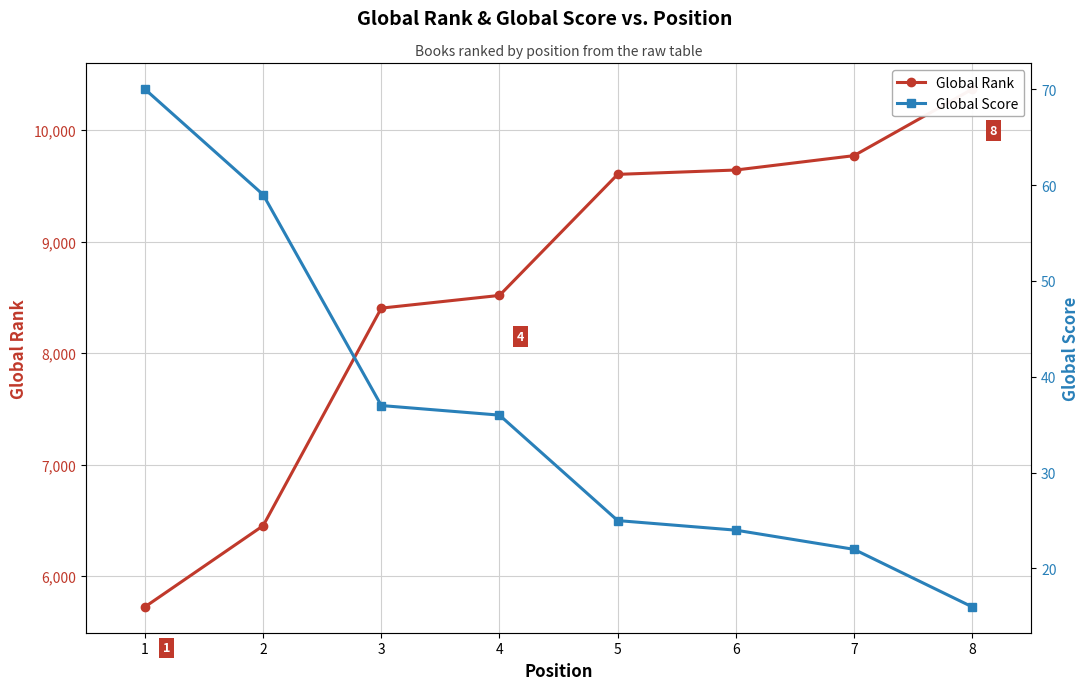

The value of Global Score at 1 is 115. True or false?

False